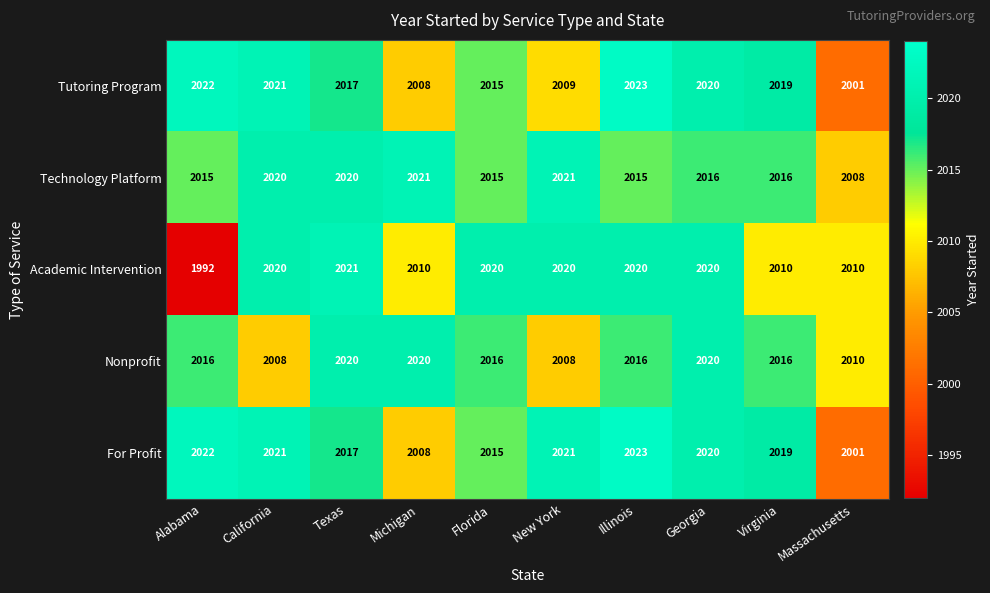

At which category is the sum across all series the highest?

Illinois